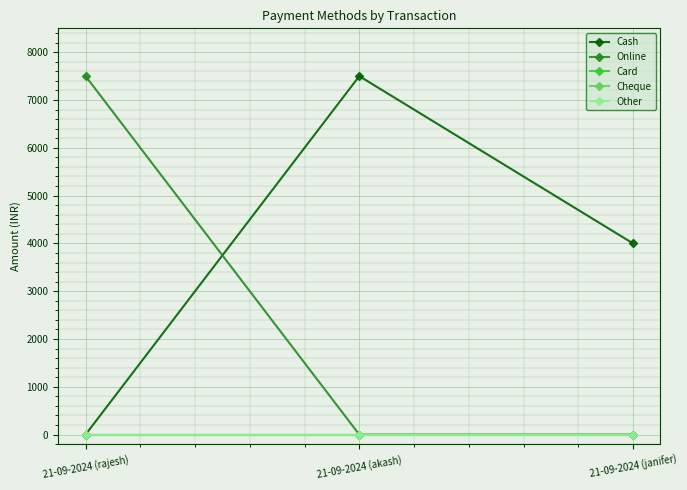

How many Cash values are between 0 and 7500?

3